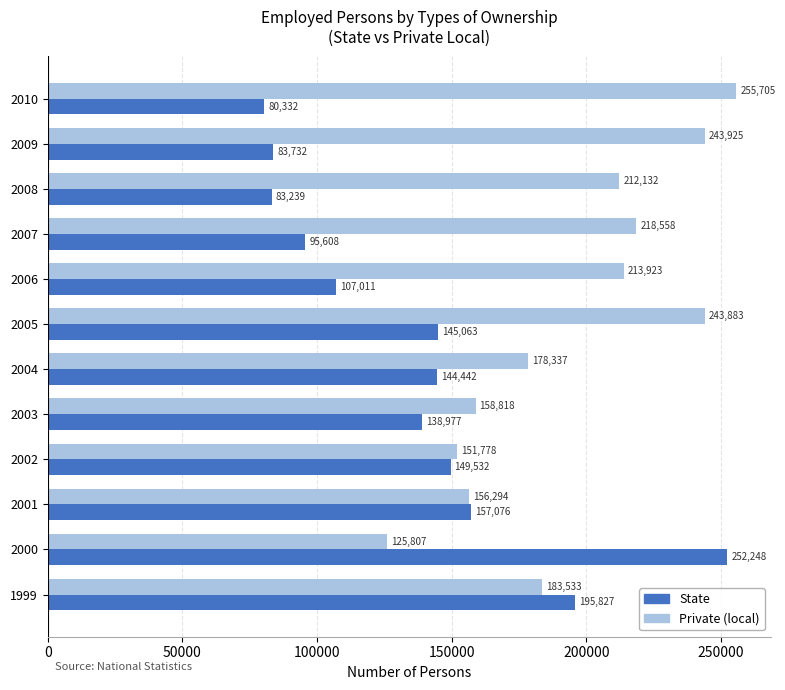

At 2001, list the series in order from largest to smallest.

State, Private (local)